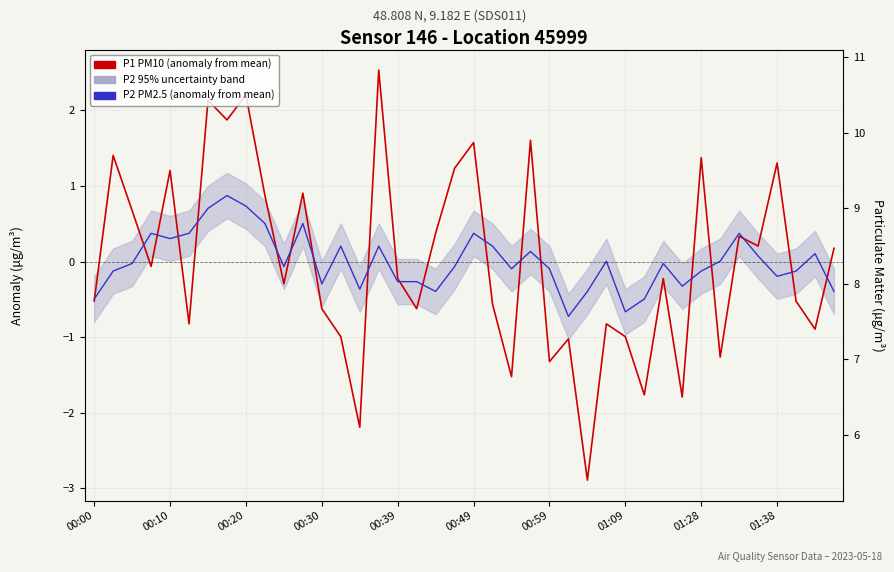

Reading left to right, transcribe all the data shown in this chart.

P1 (PM10, 12-pt anomaly): -0.5	1.4	0.7	-0.1	1.2	-0.8	2.1	1.9	2.2	0.9	-0.3	0.9	-0.6	-1.0	-2.2	2.5	-0.2	-0.6	0.4	1.2	1.6	-0.6	-1.5	1.6	-1.3	-1.0	-2.9	-0.8	-1.0	-1.8	-0.2	-1.8	1.4	-1.3	0.3	0.2	1.3	-0.5	-0.9	0.2
P2 (PM2.5, anomaly): -0.5	-0.1	-0.0	0.4	0.3	0.4	0.7	0.9	0.7	0.5	-0.1	0.5	-0.3	0.2	-0.4	0.2	-0.3	-0.3	-0.4	-0.1	0.4	0.2	-0.1	0.1	-0.1	-0.7	-0.4	0.0	-0.7	-0.5	-0.0	-0.3	-0.1	0.0	0.4	0.1	-0.2	-0.1	0.1	-0.4